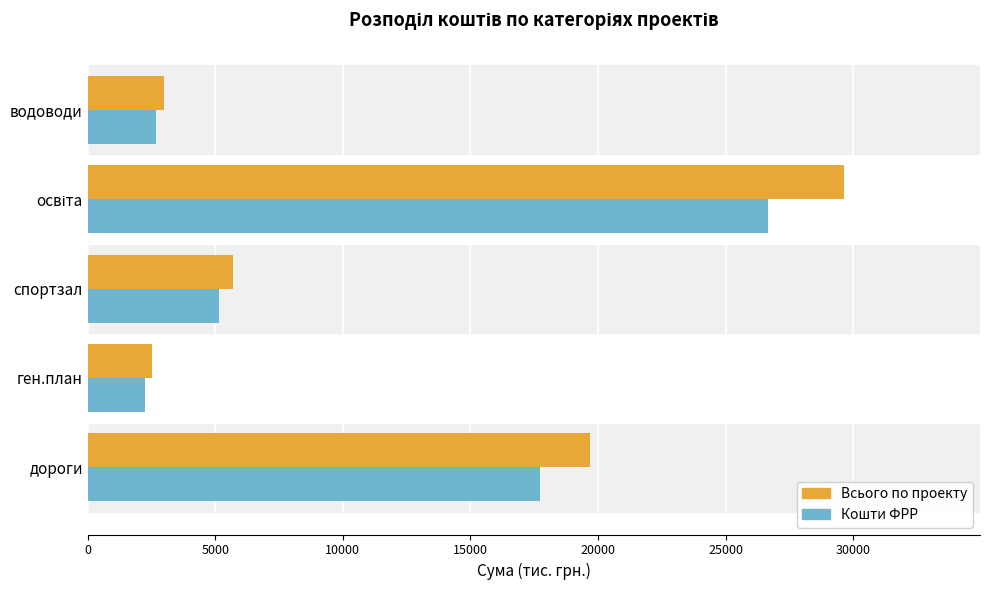

What is the highest value of the Кошти ФРР series?

26668.5